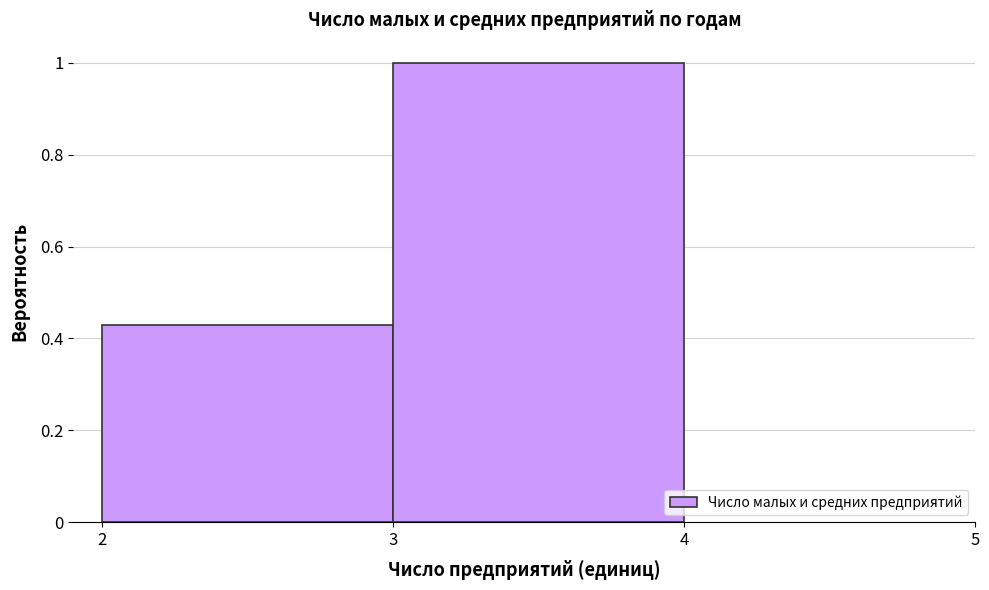

Reading left to right, transcribe this chart: for each bar, give the range it covers on the x-axis and its height. The values are not printed on the chart, so give them approximately, as read against the axis.

2 to 3: 0.42
3 to 4: 1.00